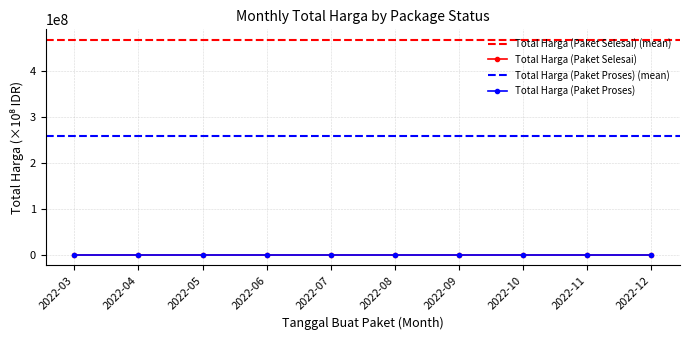

How many values in Total Harga (Paket Proses) are above zero?

4